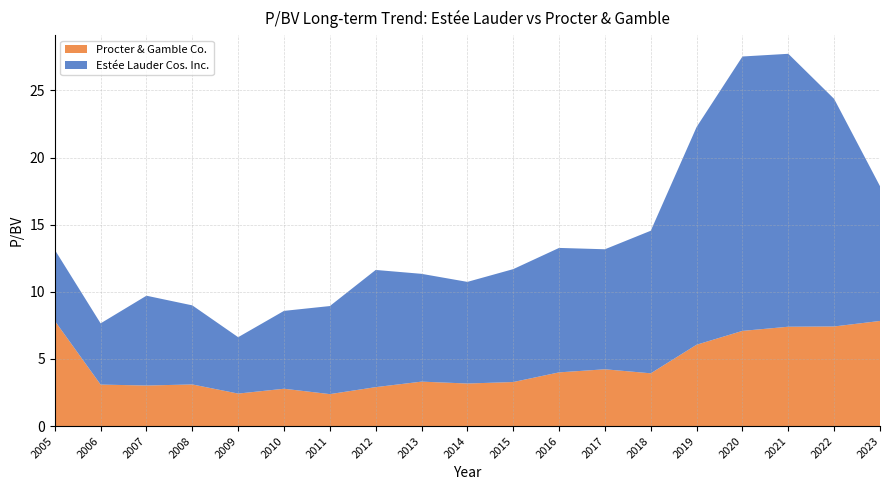

Reading left to right, list all the values displayed in this chart.

Estée Lauder Cos. Inc.: 5.3	4.6	6.7	5.9	4.2	5.8	6.6	8.7	8.0	7.6	8.4	9.3	8.9	10.6	16.2	20.4	20.3	16.9	10.0
Procter & Gamble Co.: 7.8	3.1	3.0	3.1	2.4	2.8	2.4	2.9	3.3	3.2	3.3	4.0	4.2	3.9	6.1	7.1	7.4	7.4	7.8